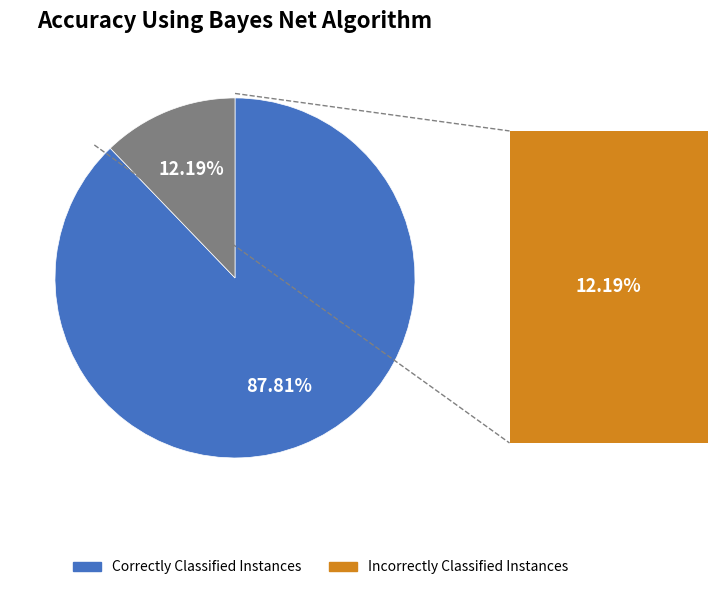

Combined, do Correctly Classified Instances and Incorrectly Classified Instances account for over 50%?

Yes